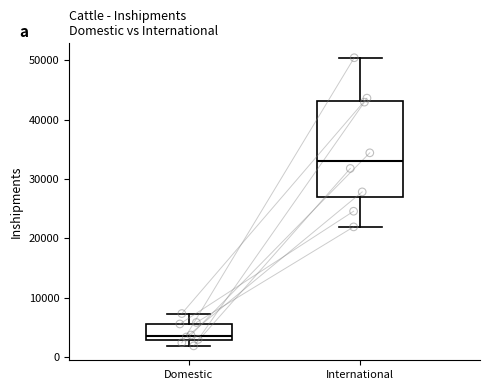

Where does the upper whisker of the box for Domestic end on the y-axis? The values are not printed on the chart, so give them approximately, as read against the axis.

7000